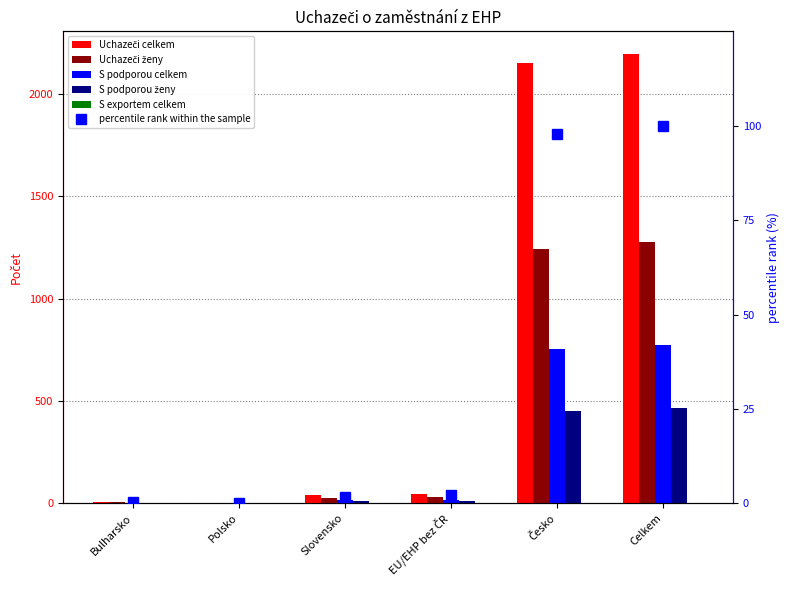

Which series has the largest total across all categories?

Uchazeči celkem